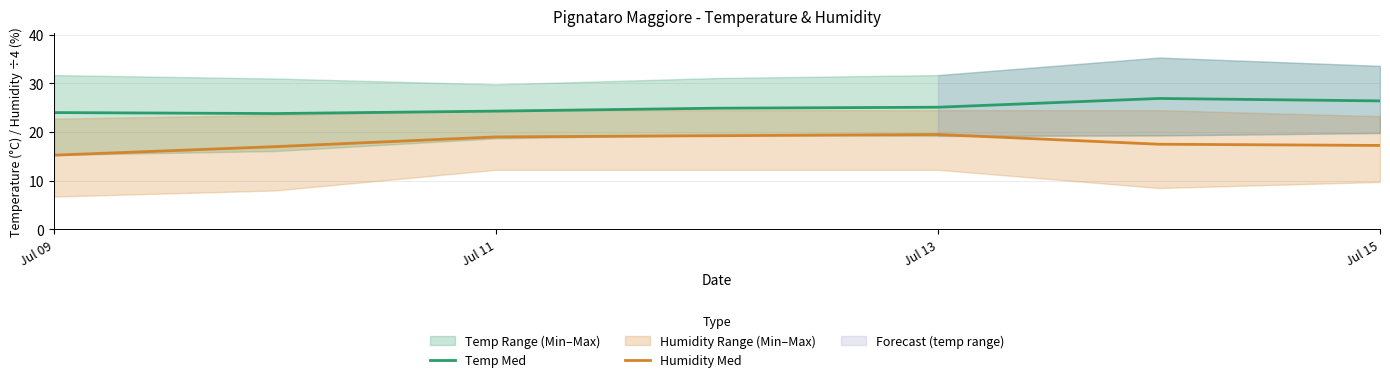

What is the approximate value of Temp Med at Jul 11?

24.3